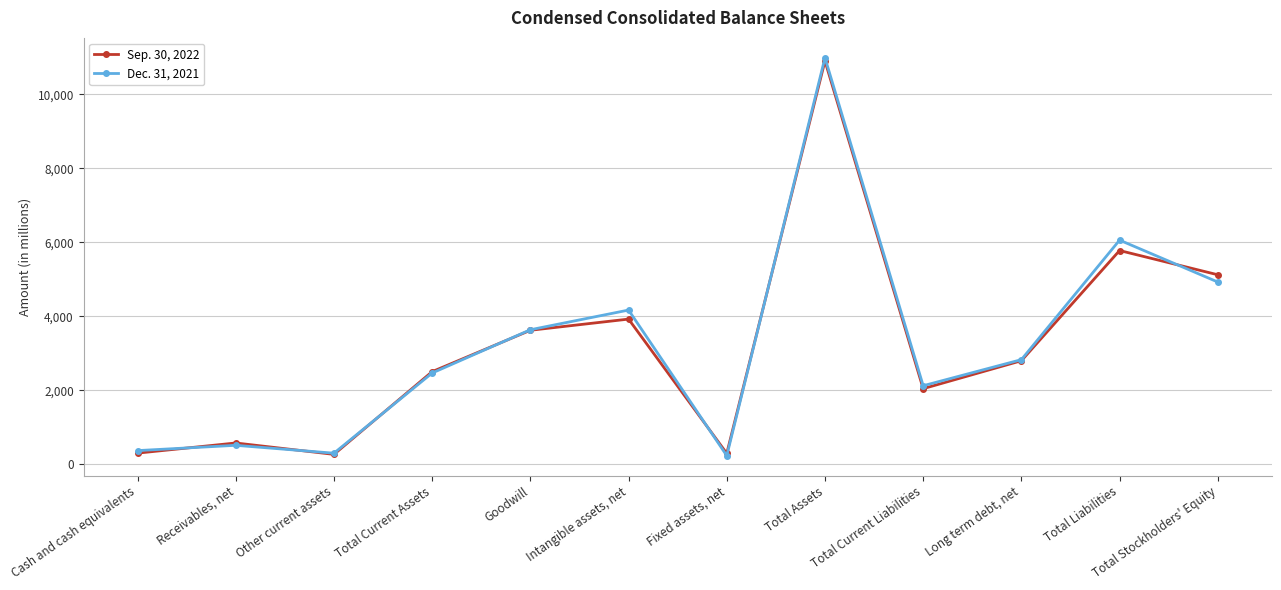

What is the label of the 10th point from the left?

Long term debt, net